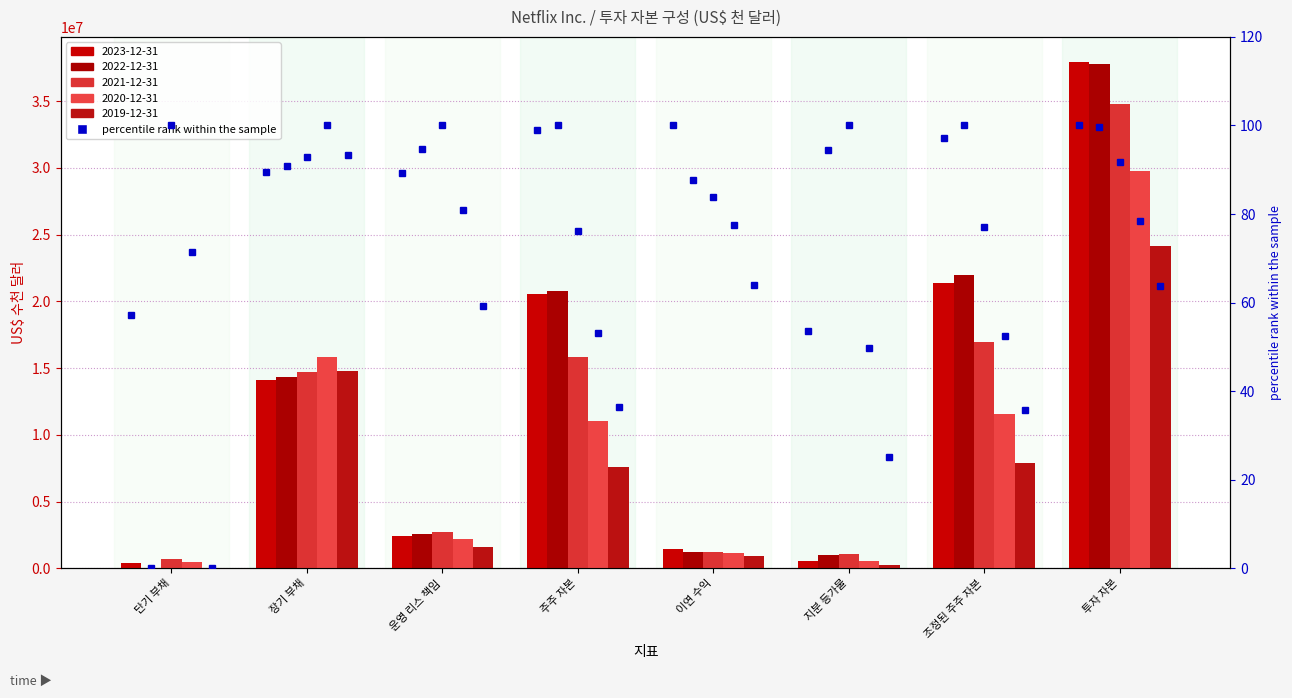

Which series changed the most between 운영 리스 책임 and 지분 등가물?

pct 2023-12-31